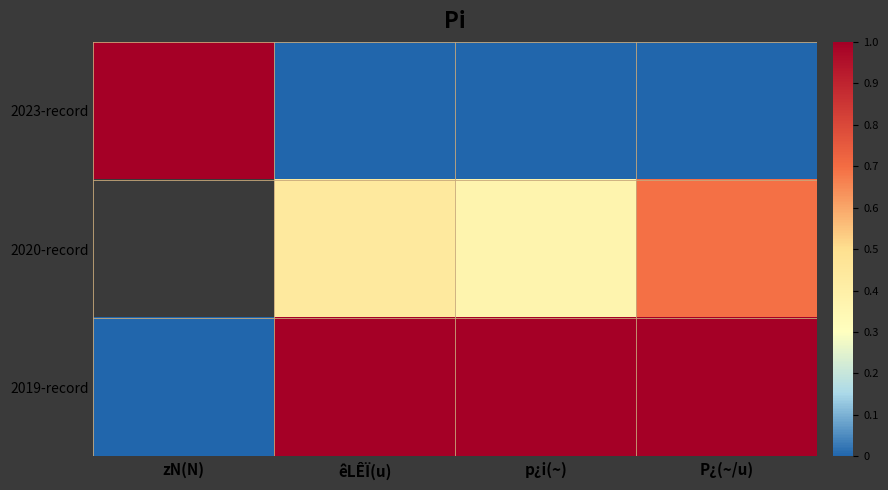

What is the greatest value displayed?

1.0